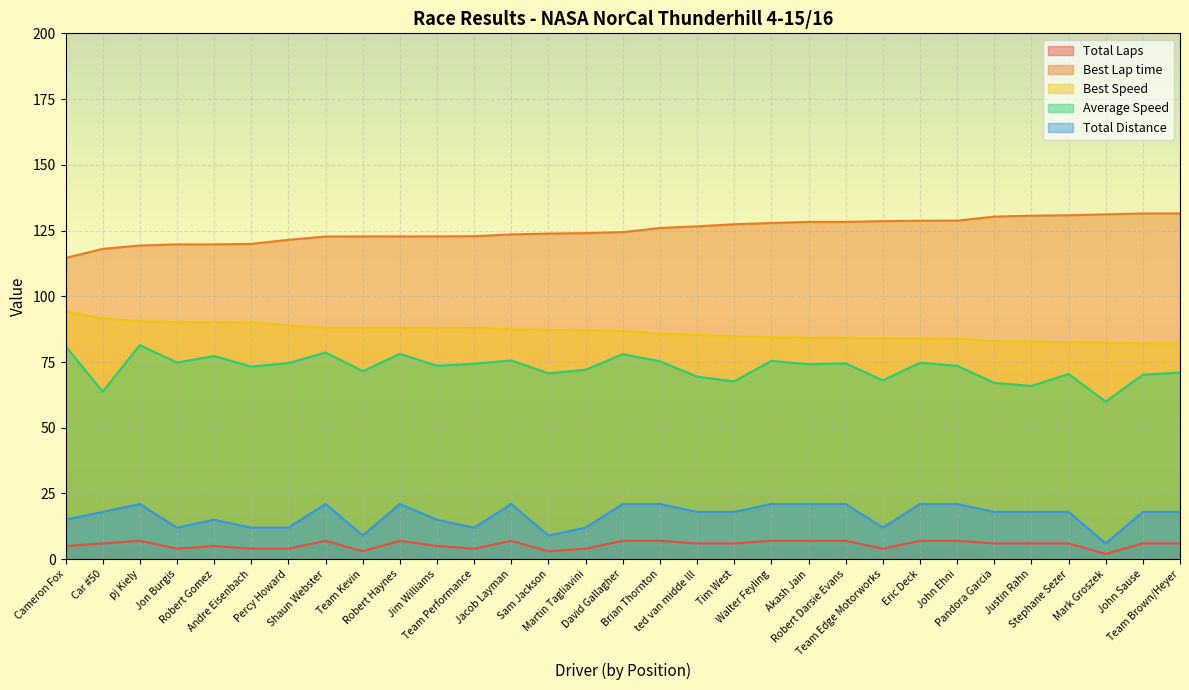

How many values in the Total Laps series exceed 6?

11